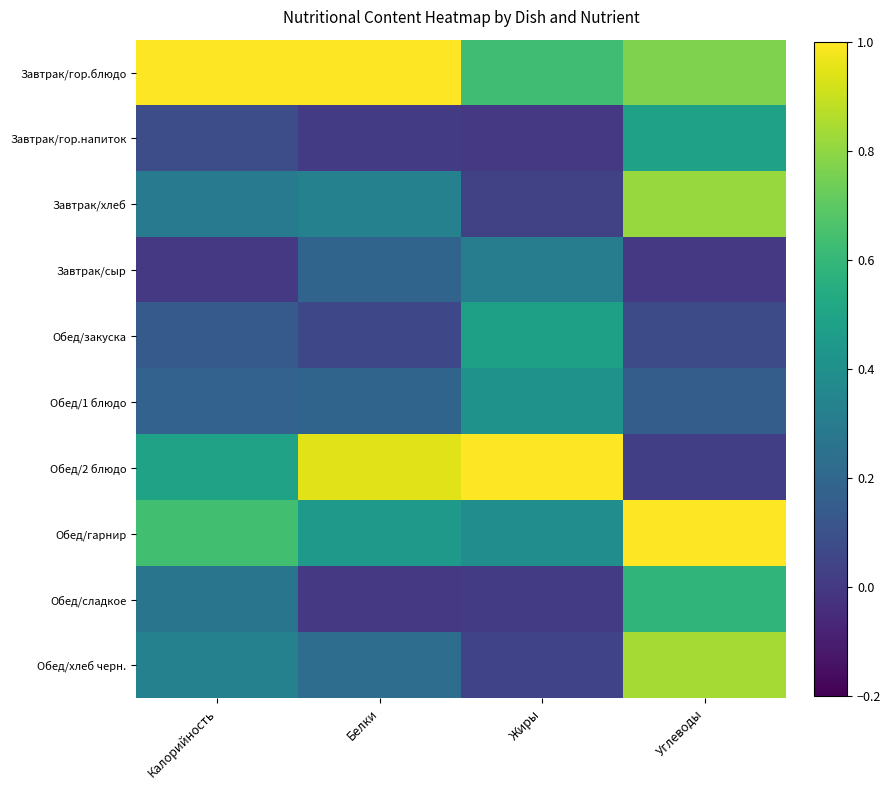

Reading left to right, list all the values displayed in this chart.

Завтрак/гор.блюдо: Калорийность=1.0	Белки=1.0	Жиры=0.6	Углеводы=0.8
Завтрак/гор.напиток: Калорийность=0.1	Белки=0.0	Жиры=0.0	Углеводы=0.5
Завтрак/хлеб: Калорийность=0.3	Белки=0.3	Жиры=0.0	Углеводы=0.8
Завтрак/сыр: Калорийность=0.0	Белки=0.2	Жиры=0.3	Углеводы=0.0
Обед/закуска: Калорийность=0.1	Белки=0.1	Жиры=0.5	Углеводы=0.1
Обед/1 блюдо: Калорийность=0.2	Белки=0.2	Жиры=0.4	Углеводы=0.2
Обед/2 блюдо: Калорийность=0.5	Белки=0.9	Жиры=1.0	Углеводы=0.0
Обед/гарнир: Калорийность=0.6	Белки=0.4	Жиры=0.4	Углеводы=1.0
Обед/сладкое: Калорийность=0.3	Белки=0.0	Жиры=0.0	Углеводы=0.6
Обед/хлеб черн.: Калорийность=0.3	Белки=0.2	Жиры=0.0	Углеводы=0.8